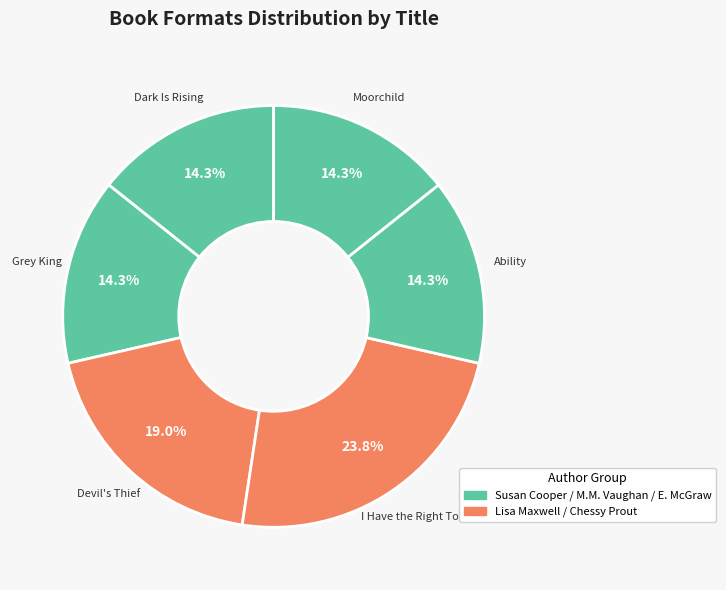

Between Devil's Thief and Ability, which is larger?

Devil's Thief